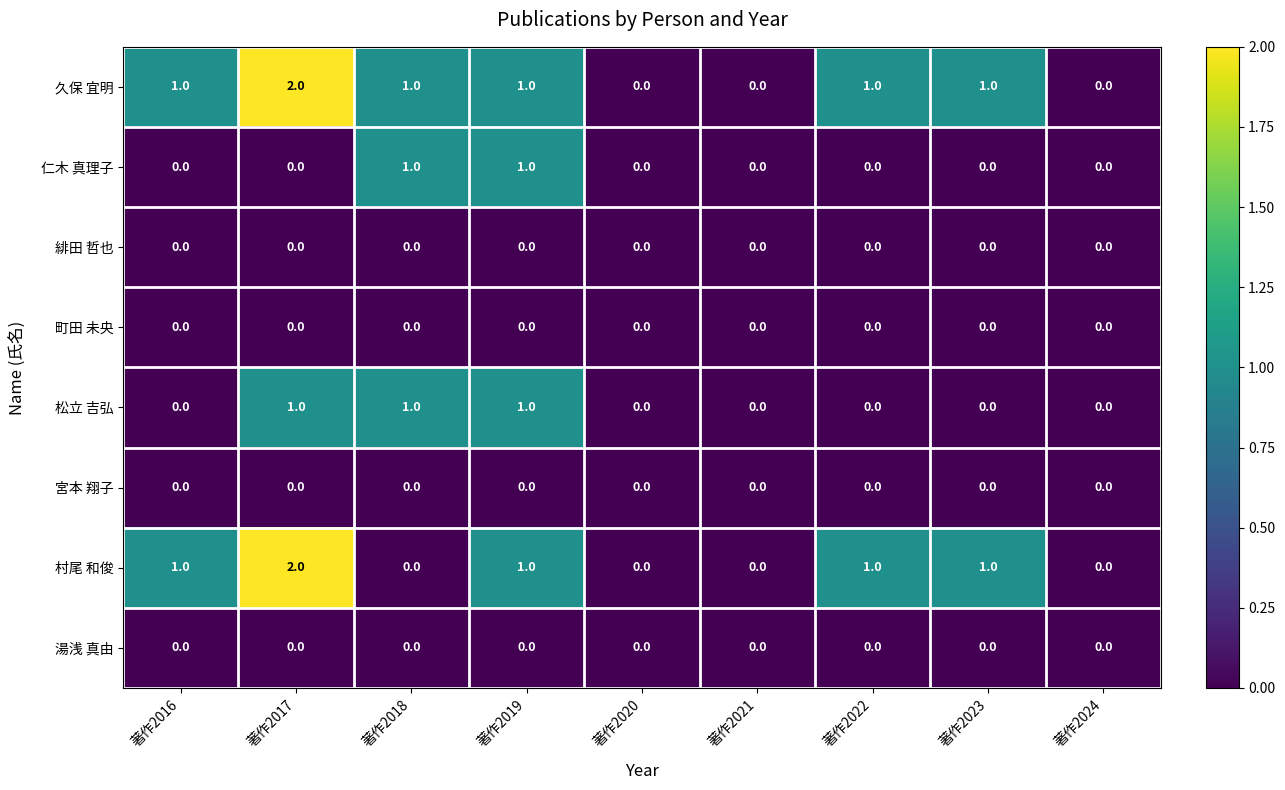

What is the sum of all 久保 宜明 values?

7